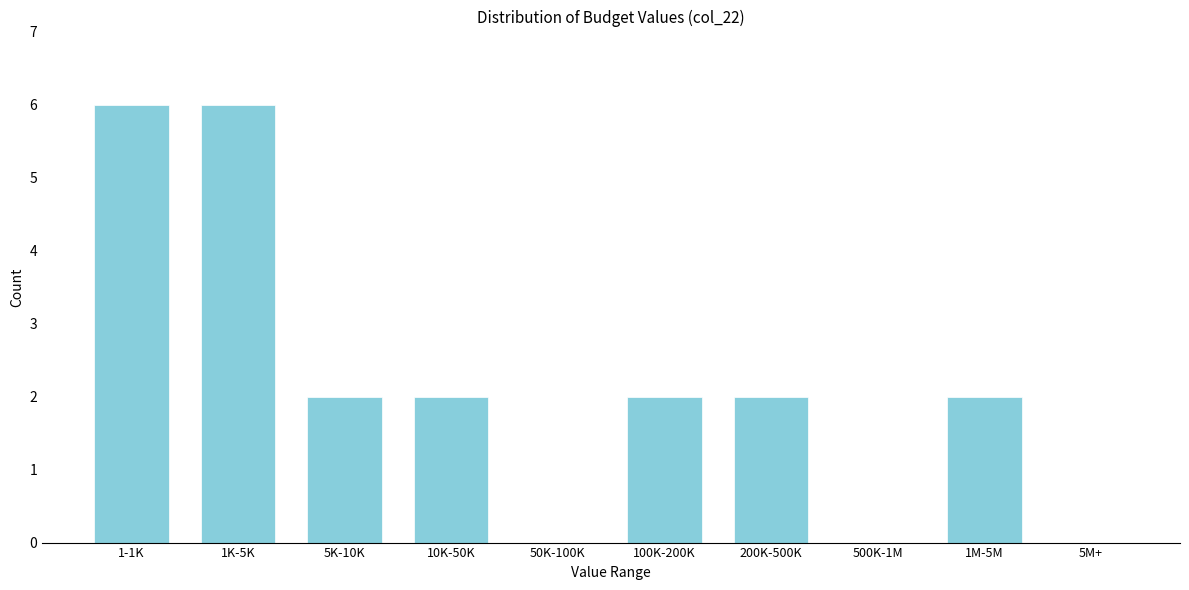

Reading left to right, extract all data points from this chart.

1-1K=6	1K-5K=6	5K-10K=2	10K-50K=2	50K-100K=0	100K-200K=2	200K-500K=2	500K-1M=0	1M-5M=2	5M+=0